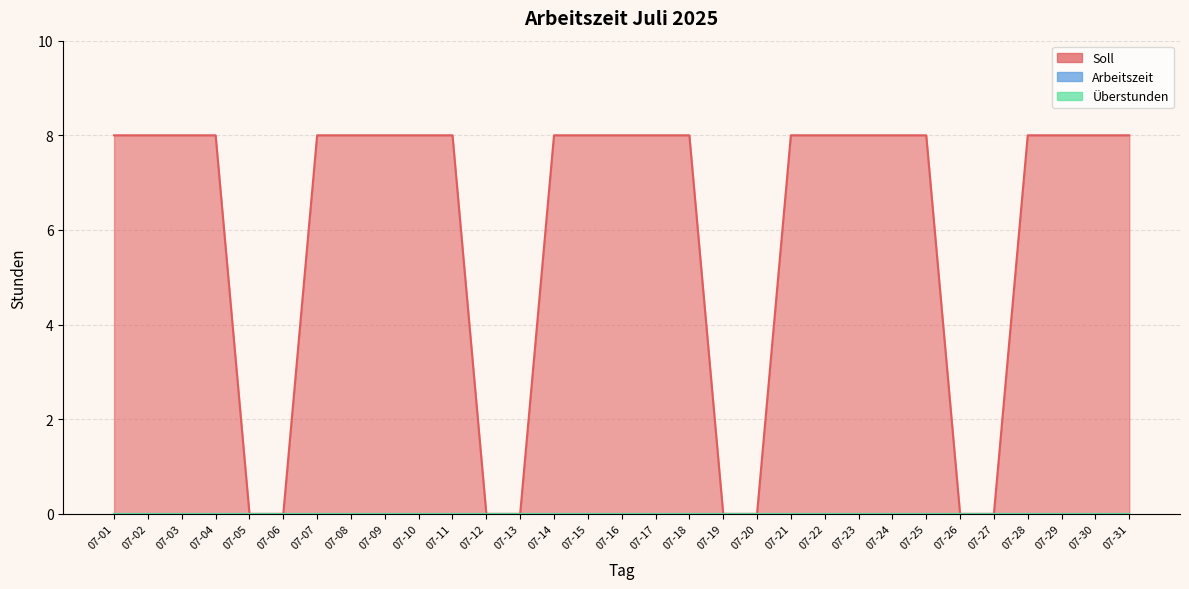

Is the value of Arbeitszeit at 07-30 greater than the value of Soll at 07-02?

No